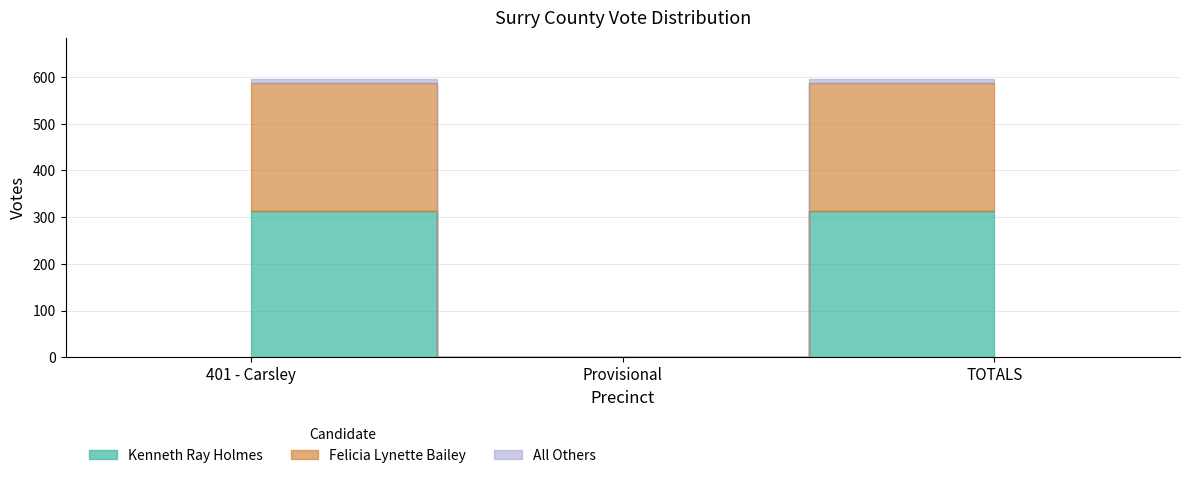

What is the sum of the All Others values at 401 - Carsley and Provisional?

7